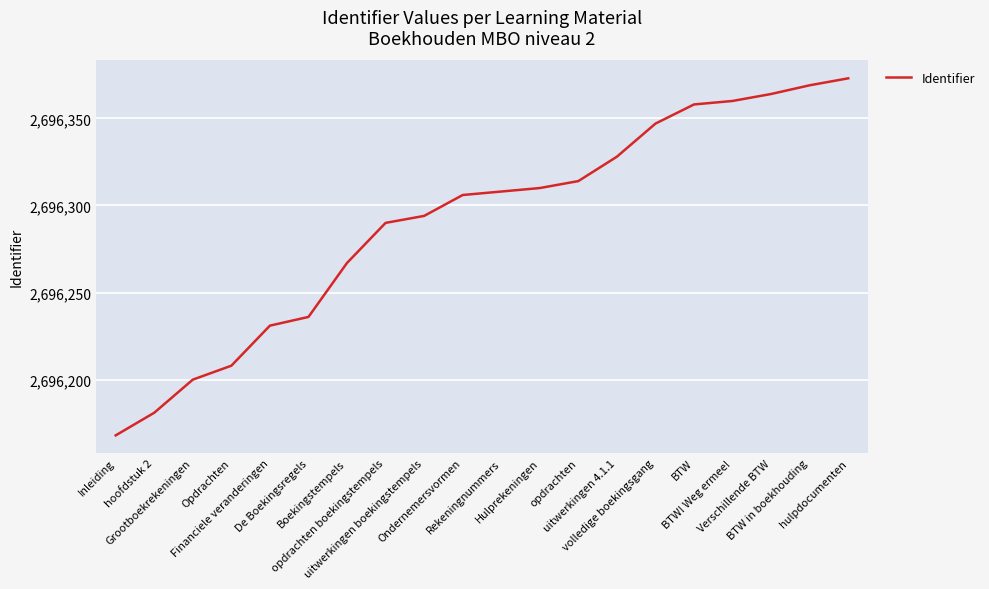

Reading left to right, what are all the values shown in this chart?

Inleiding=2696168	hoofdstuk 2=2696181	Grootboekrekeningen=2696200	Opdrachten=2696208	Financiele veranderingen=2696231	De Boekingsregels=2696236	Boekingstempels=2696267	opdrachten boekingstempels=2696290	uitwerkingen boekingstempels=2696294	Ondernemersvormen=2696306	Rekeningnummers=2696308	Hulprekeningen=2696310	opdrachten=2696314	uitwerkingen 4.1.1=2696328	volledige boekingsgang=2696347	BTW=2696358	BTW! Weg ermee!=2696360	Verschillende BTW=2696364	BTW in boekhouding=2696369	hulpdocumenten=2696373